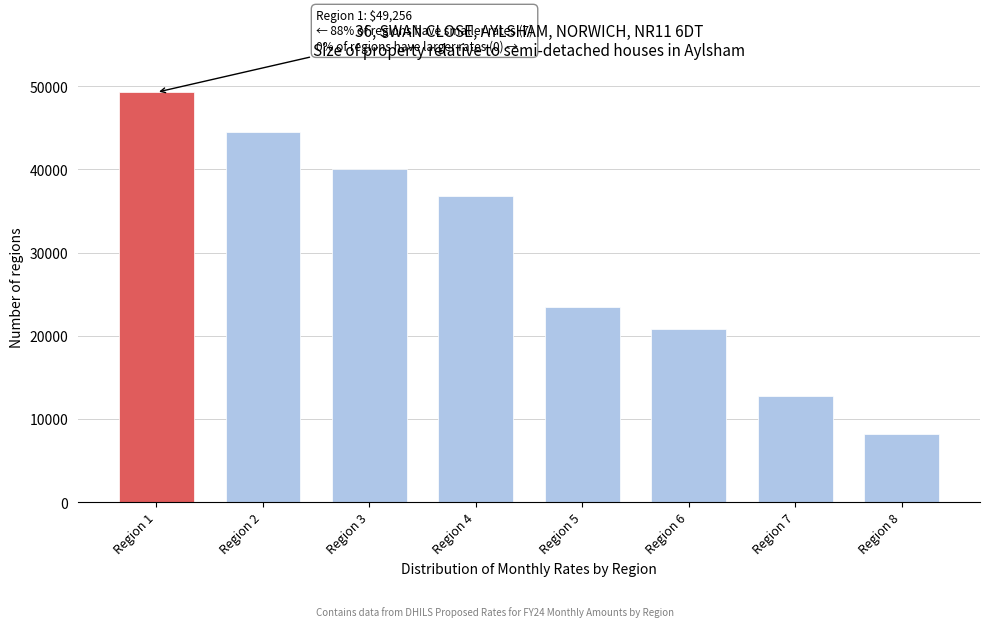

Reading left to right, list all the values displayed in this chart.

49256.3	44538.0	40027.7	36841.9	23489.7	20782.0	12757.5	8181.4